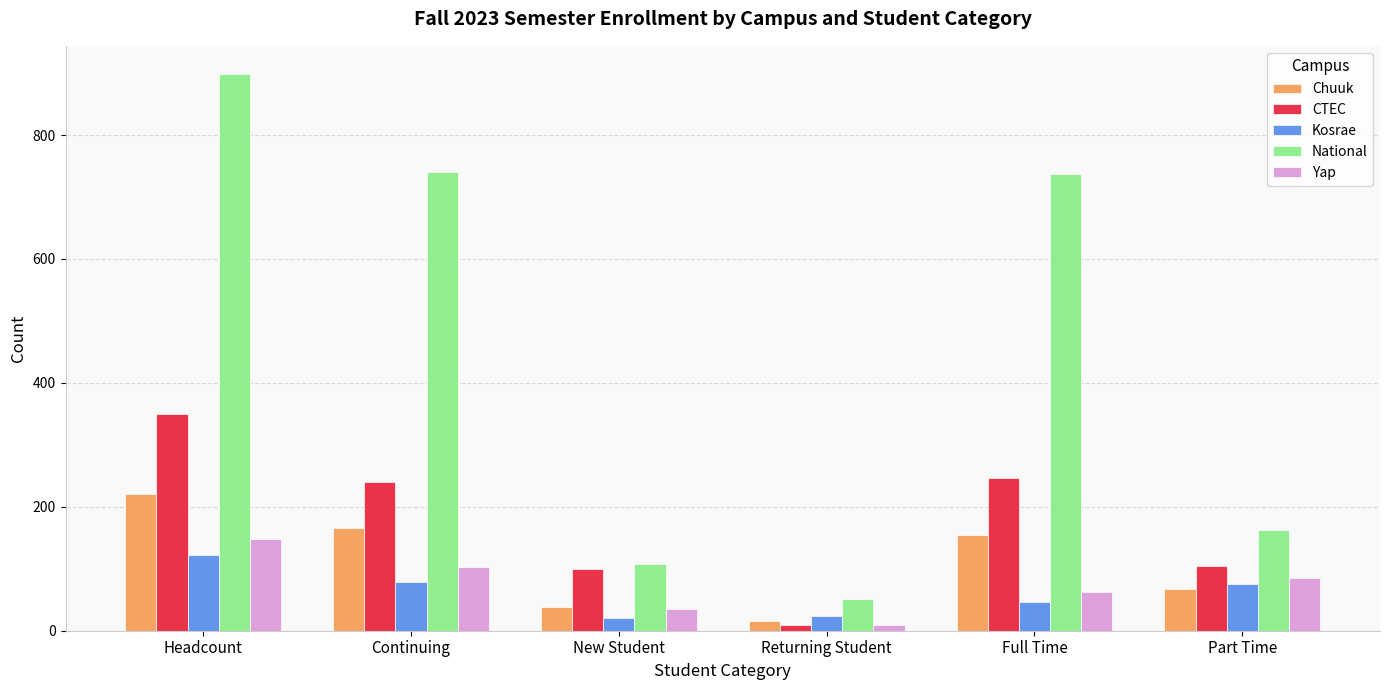

Where is Chuuk nearest to the value 118?

Full Time